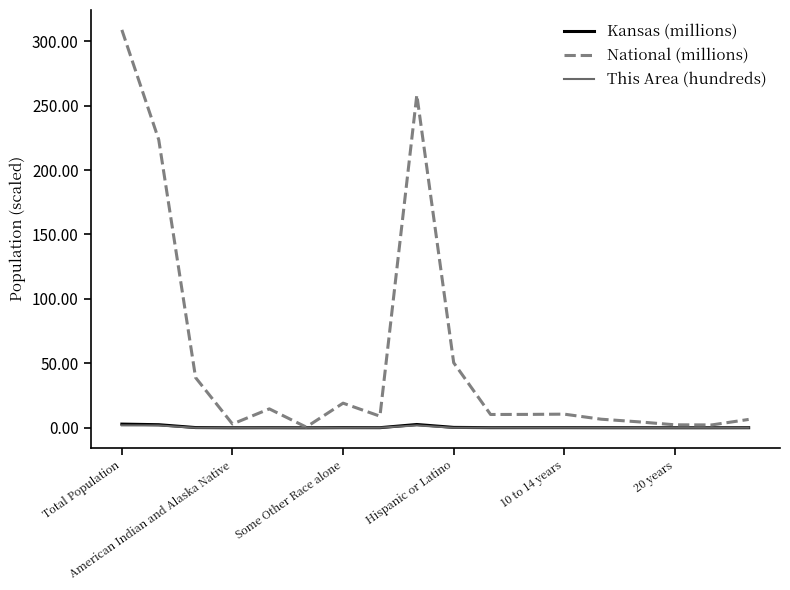

Which series has the largest total across all categories?

National (millions)